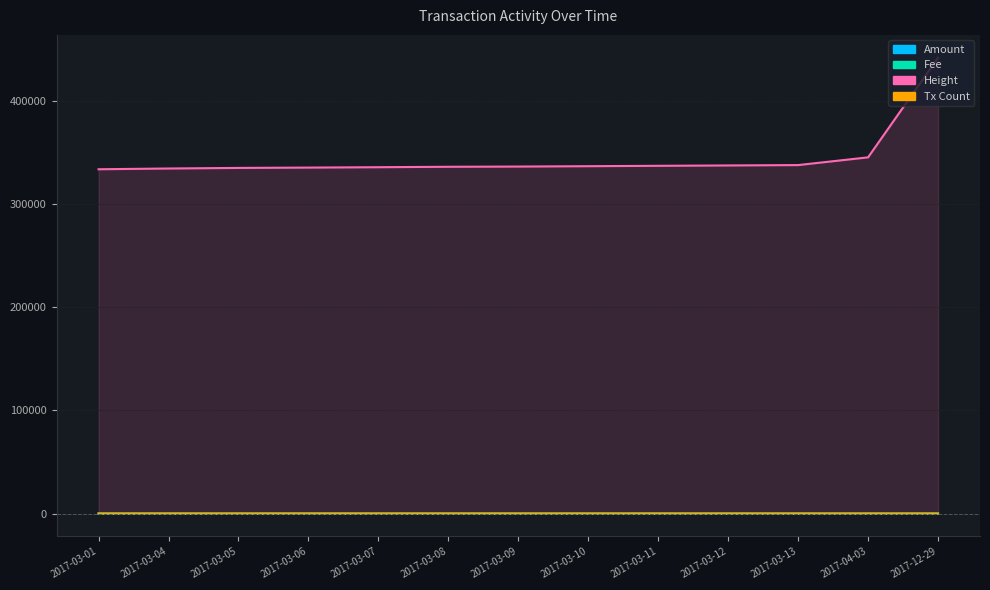

Reading right to left, transcribe all the data shown in this chart.

Amount: 0.0	2.0	8.0	16.0	16.0	16.0	16.0	16.0	11.0	43.0	11.0	29.0	5.0
Fee: 2.0	1.0	3.0	4.0	4.0	3.0	3.0	3.0	3.0	2.0	9.0	9.0	2.0
Height: 441663.0	345111.0	337621.0	337256.0	336911.0	336539.0	336187.0	335972.0	335557.0	335189.0	334869.0	334303.0	333571.0
Tx Count: 2.0	1.0	2.0	2.0	2.0	2.0	2.0	2.0	3.0	2.0	4.0	5.0	1.0